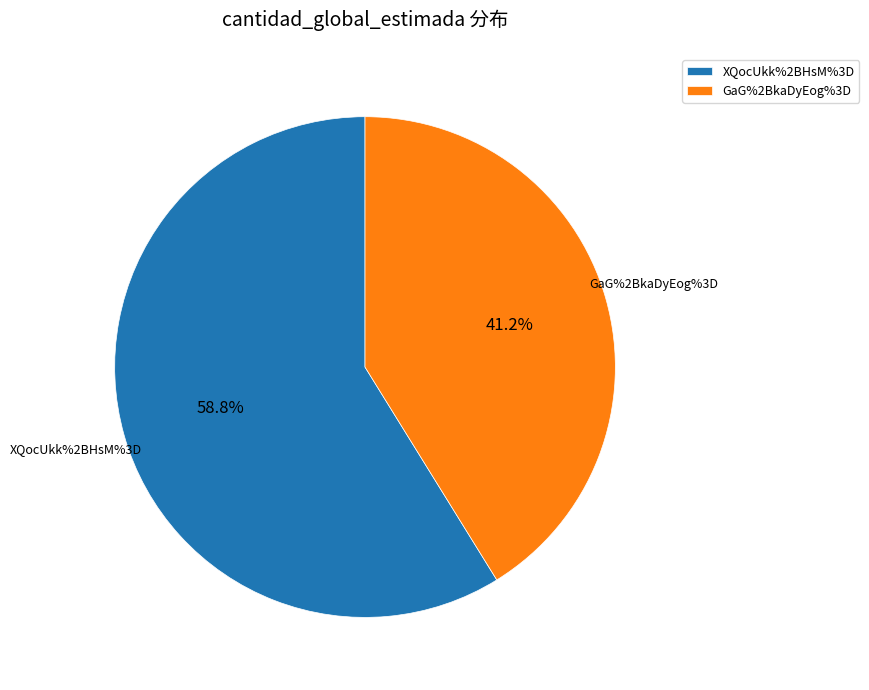

What percentage is NOT represented by GaG%2BkaDyEog%3D?

58.8%